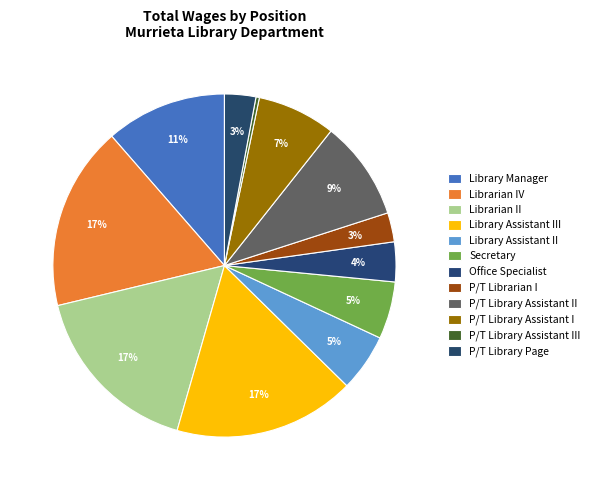

Is it true that P/T Library Assistant II is 3% of the pie?

False